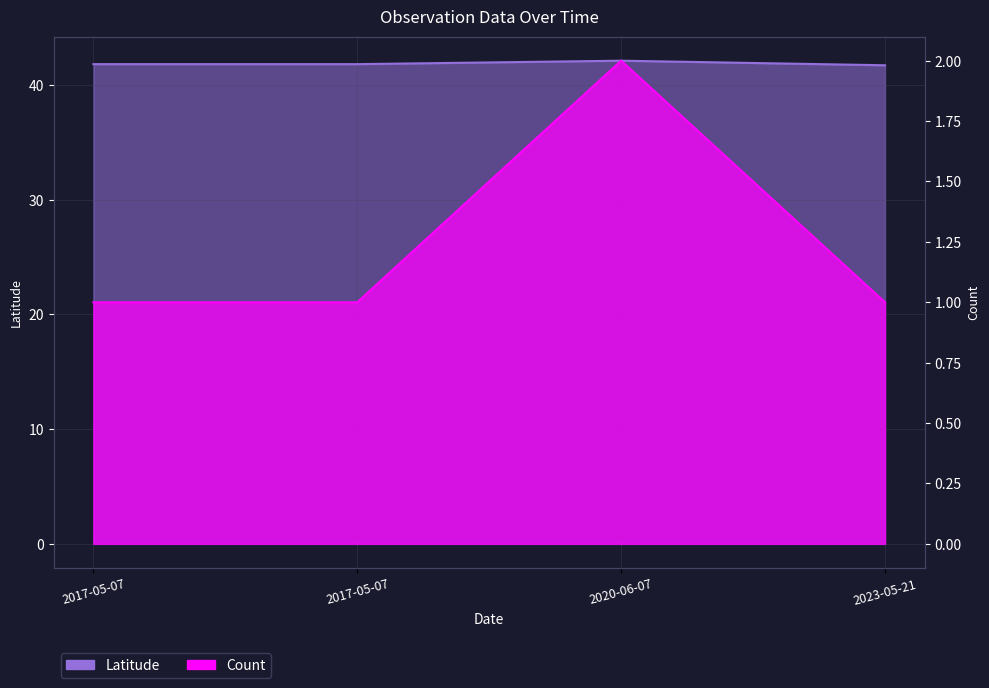

Reading left to right, list all the values displayed in this chart.

Latitude: 2017-05-07=41.8	2017-05-07=41.8	2020-06-07=42.1	2023-05-21=41.7
Count: 2017-05-07=1.0	2017-05-07=1.0	2020-06-07=2.0	2023-05-21=1.0